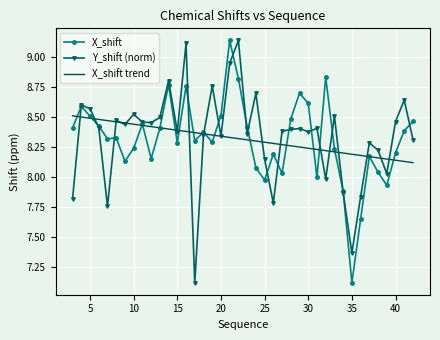

What are all the series names shown in the legend?

X_shift, Y_shift (norm), X_shift trend